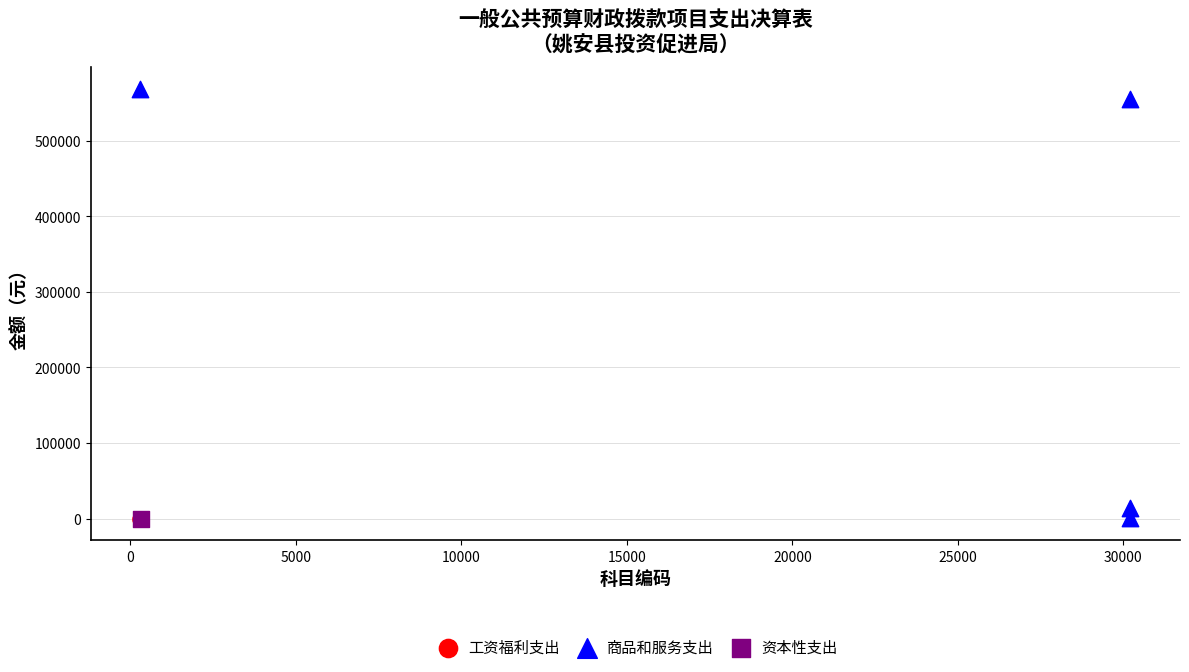

What are all the series names shown in the legend?

工资福利支出, 商品和服务支出, 资本性支出